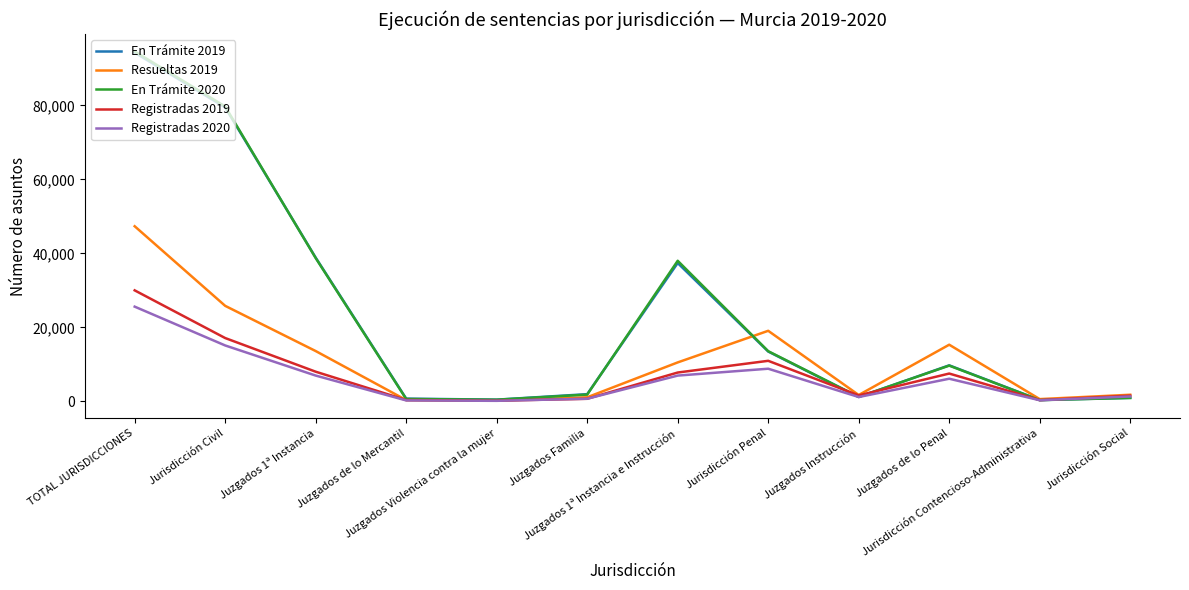

Which series has the widest spread of values?

En Trámite 2020